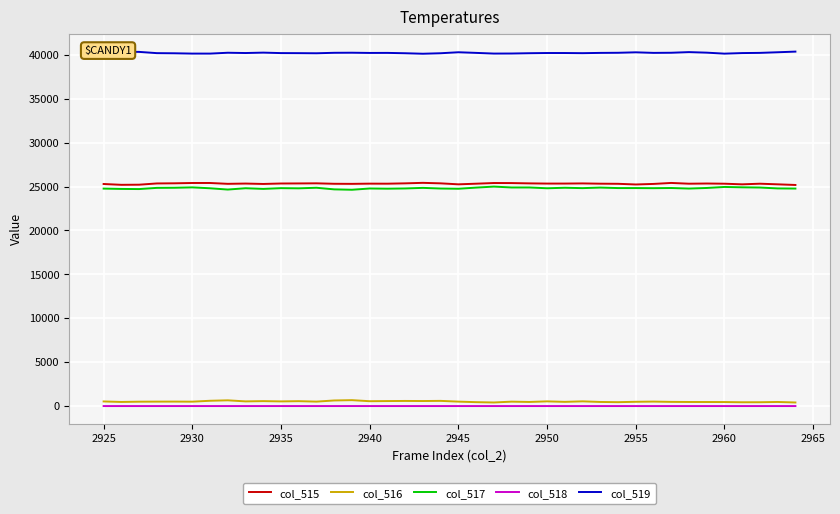

List the series in order of their peak value, lowest first.

col_518, col_516, col_517, col_515, col_519